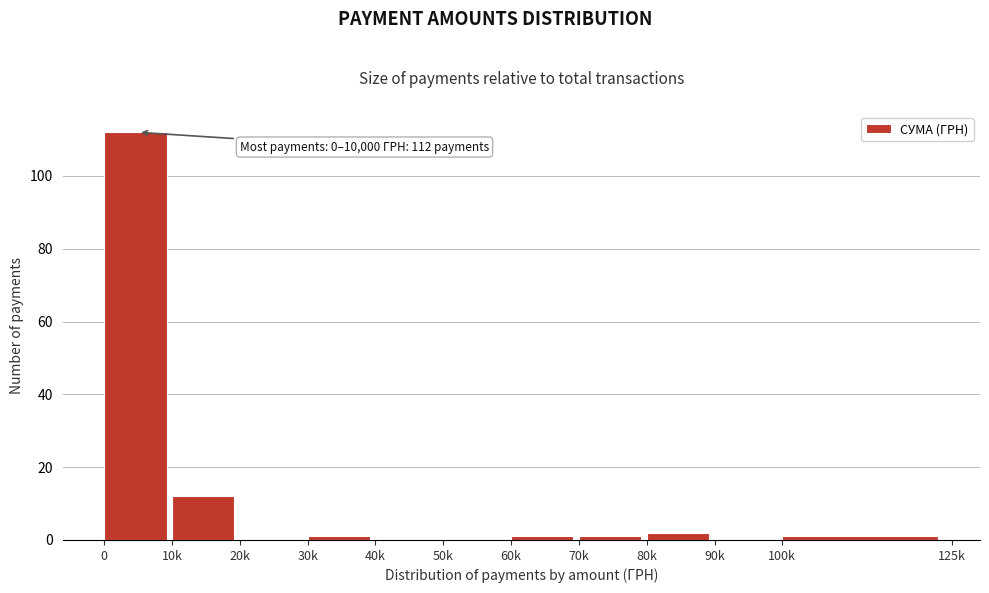

Reading left to right, list all the values displayed in this chart.

0=112	10k=12	20k=0	30k=1	40k=0	50k=0	60k=1	70k=1	80k=2	90k=0	100k=1